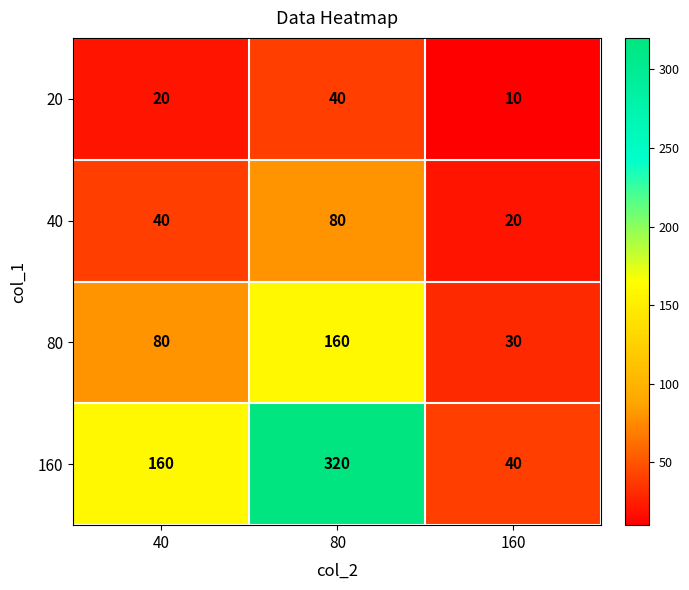

Between 40 and 80, which series saw the biggest shift?

160